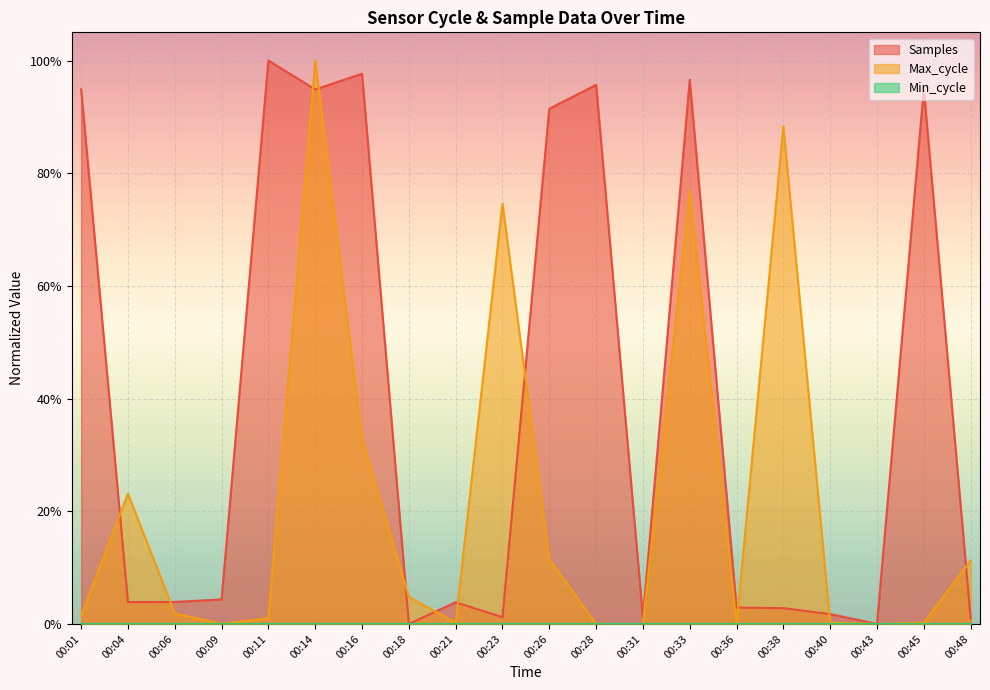

Which category has the lowest value across all series?

00:18